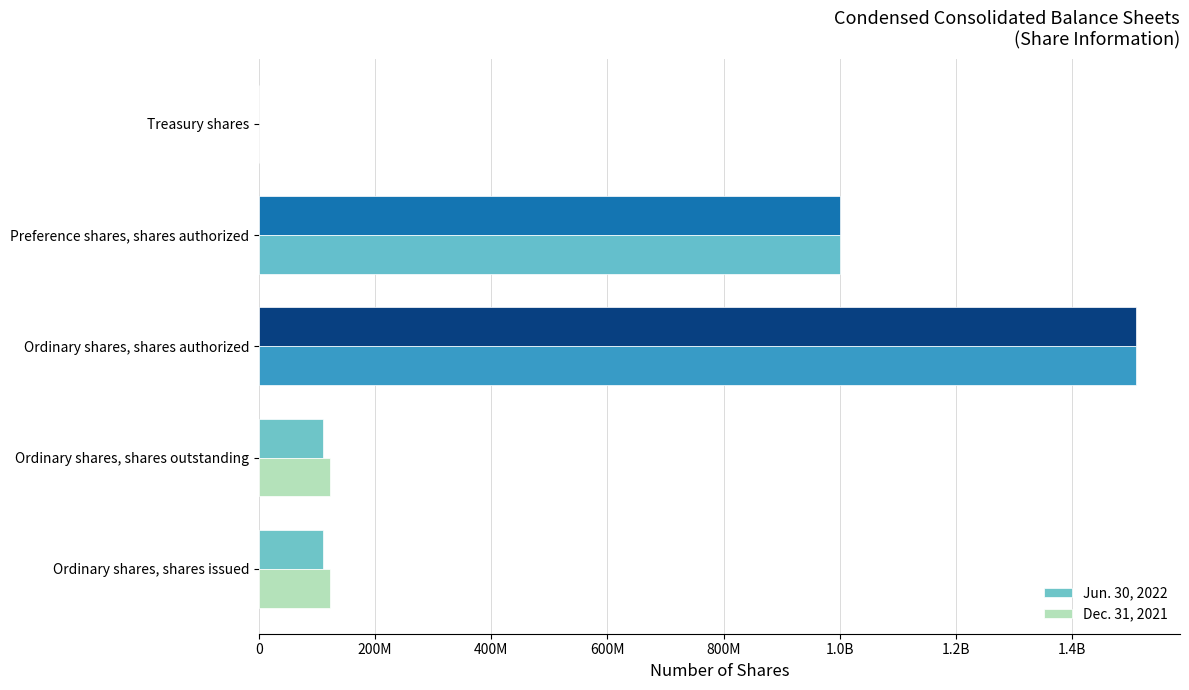

What are all the series names shown in the legend?

Jun. 30, 2022, Dec. 31, 2021